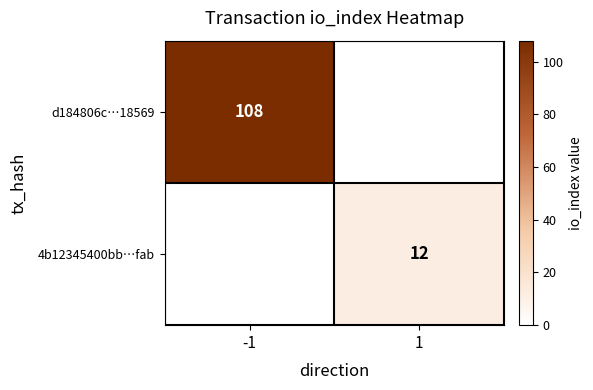

Is it true that 4b12345400bb…fab equals 12 at 1?

True